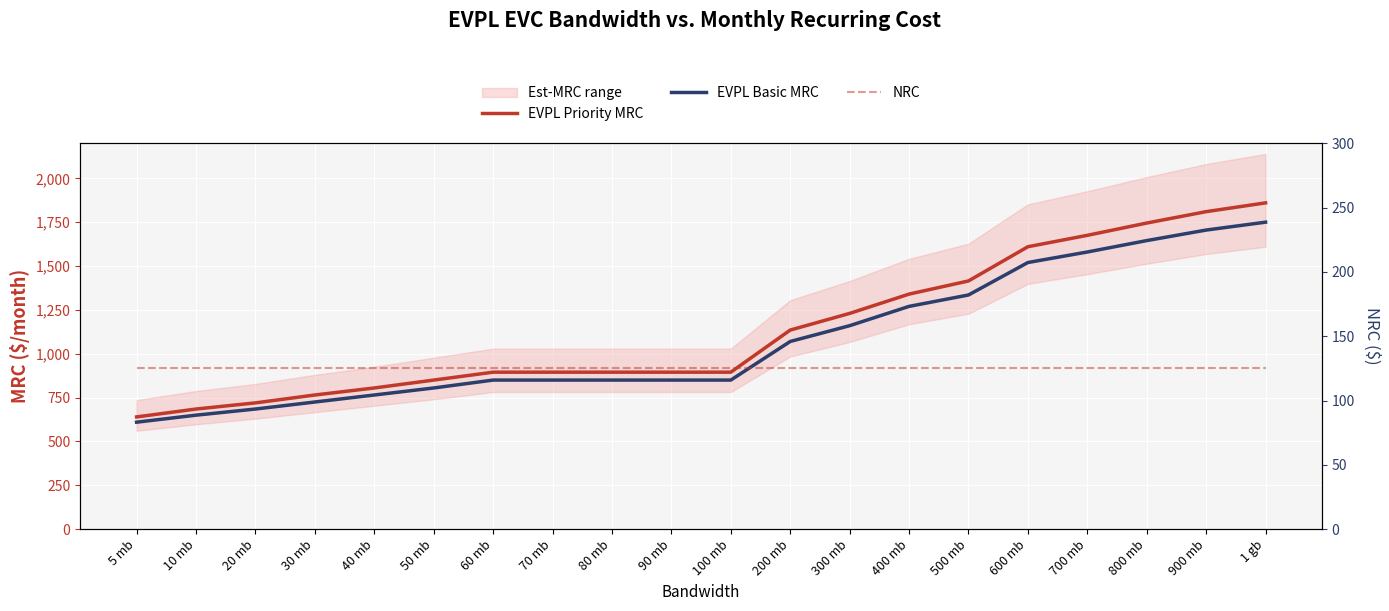

Count the number of categories in the chart.

20